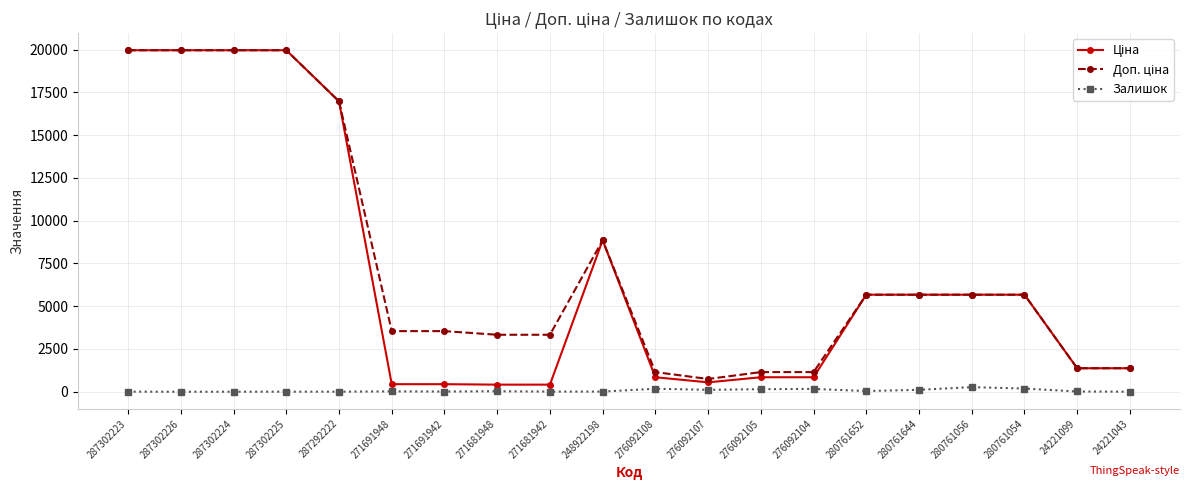

What is the greatest value displayed?

19964.2